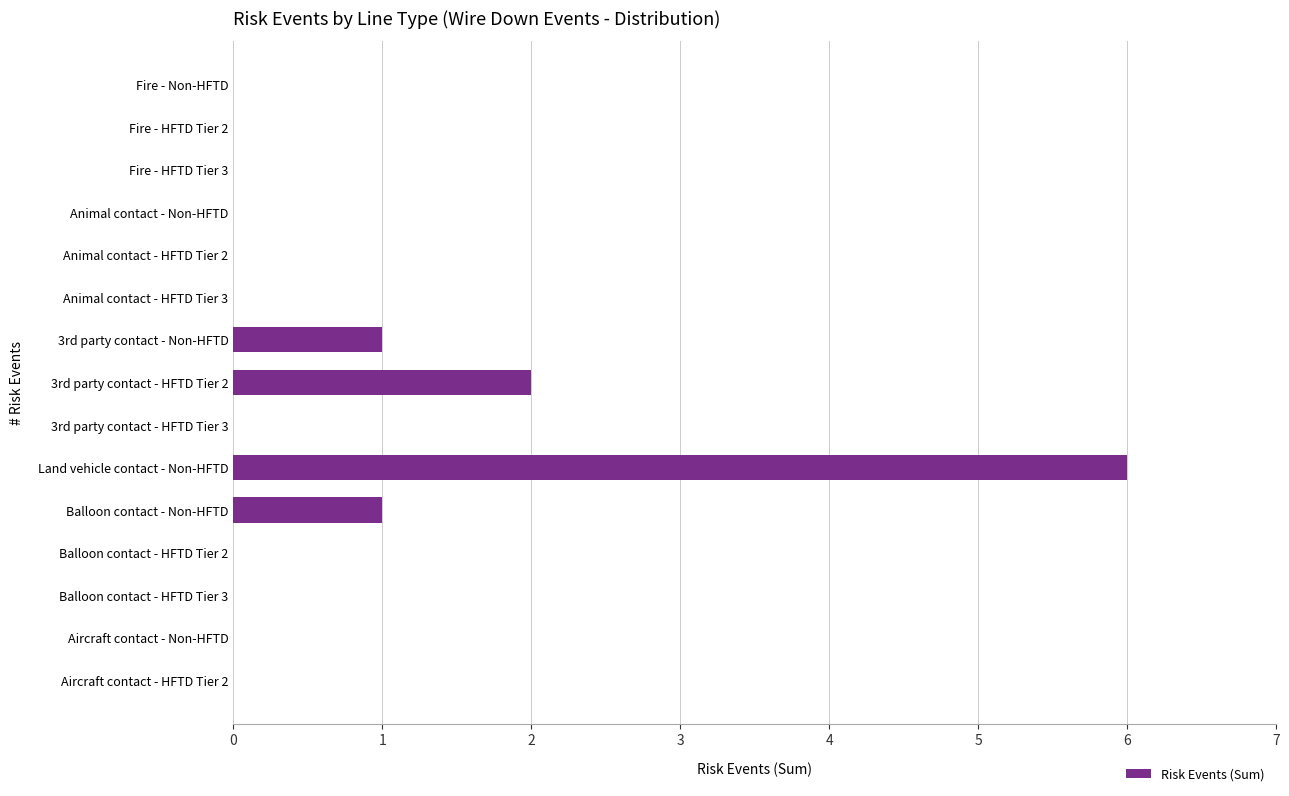

What is the change in value from Land vehicle contact - Non-HFTD to Balloon contact - Non-HFTD?

-5